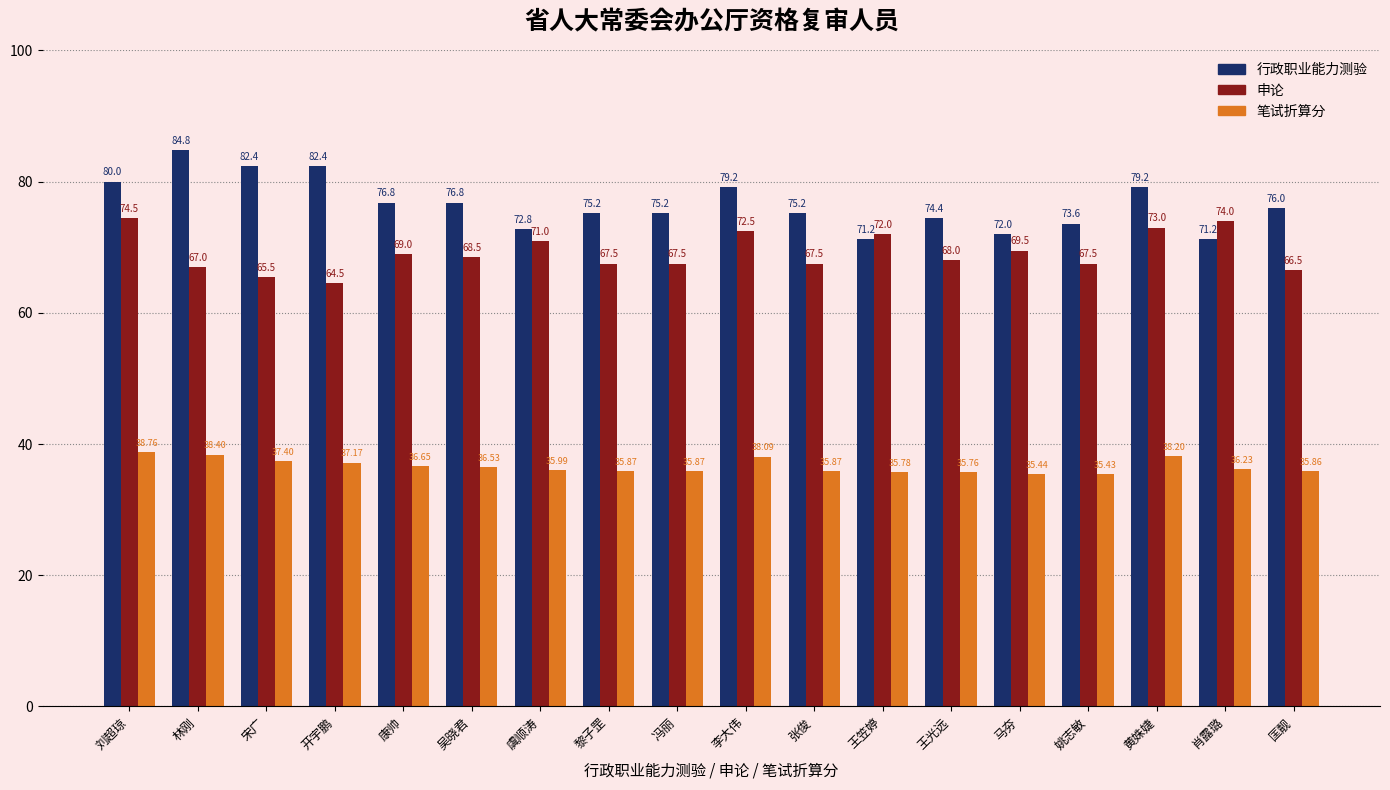

What is the average value of the 申论 series?

69.2